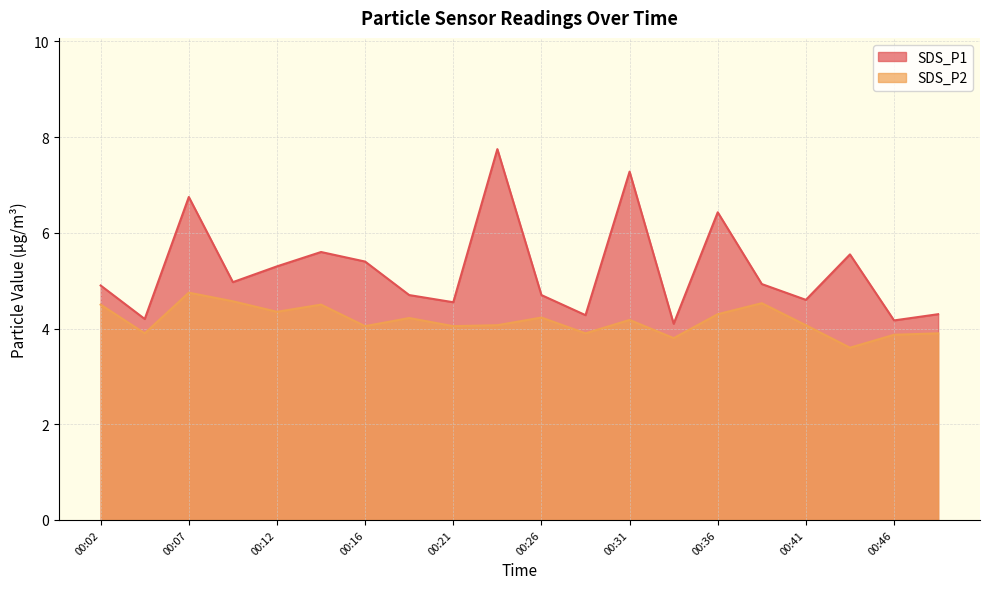

Is it true that SDS_P1 equals 5.0 at 00:09?

True